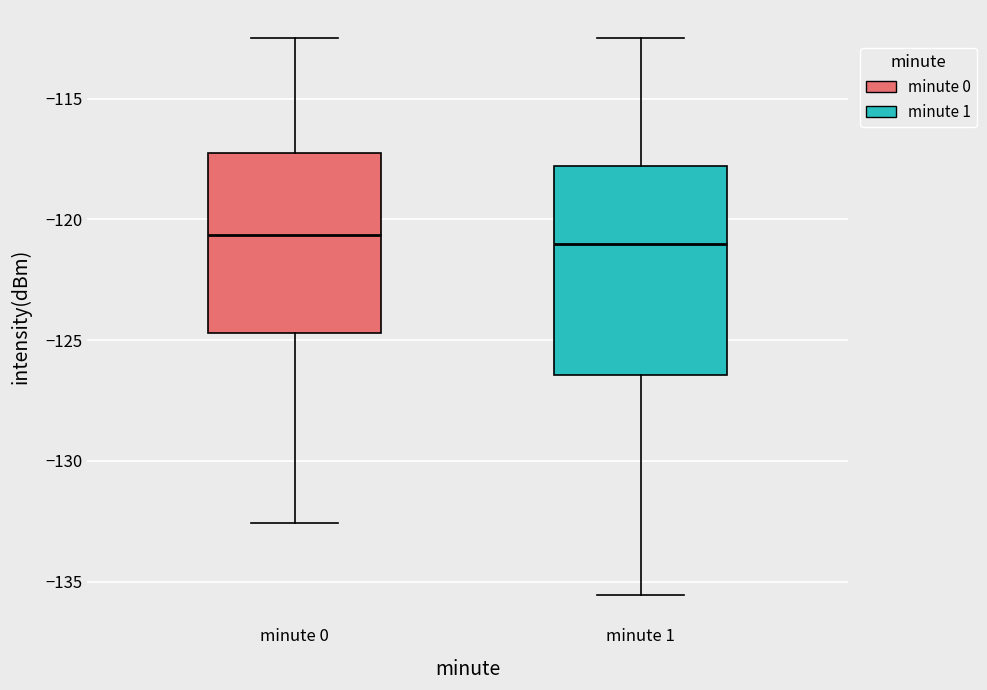

Where is the upper edge of the box for minute 0 on the y-axis? The values are not printed on the chart, so give them approximately, as read against the axis.

-117.5